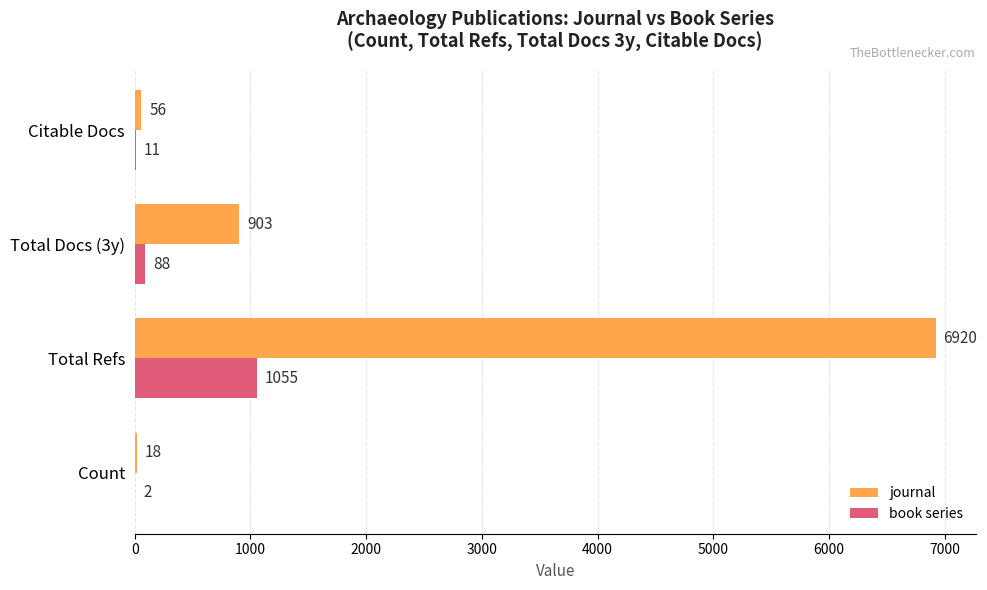

The book series series shows 11 at Citable Docs. True or false?

True